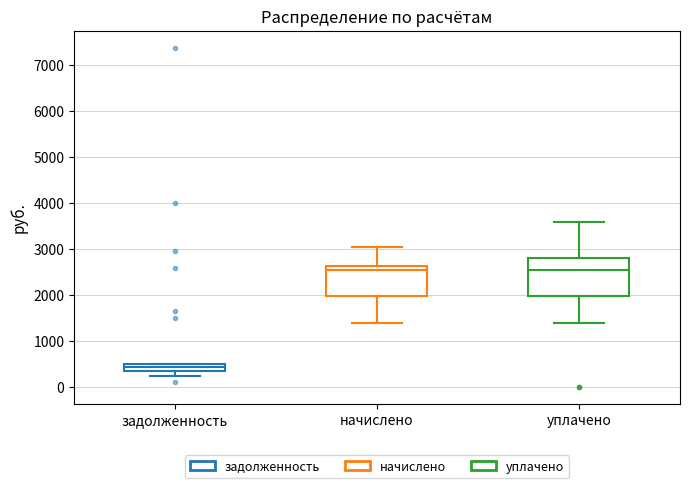

Reading left to right, read every box against the y-axis: the position of its median line, the range the box covers, and the ends of its whiskers. The values are not printed on the chart, so give them approximately, as read against the axis.

задолженность: median 400 (inside the box), box 400 to 500, whiskers 200 to 500
начислено: median 2600 (just below the box's upper edge), box 2000 to 2600, whiskers 1400 to 3000
уплачено: median 2500, box 2000 to 2800, whiskers 1400 to 3600